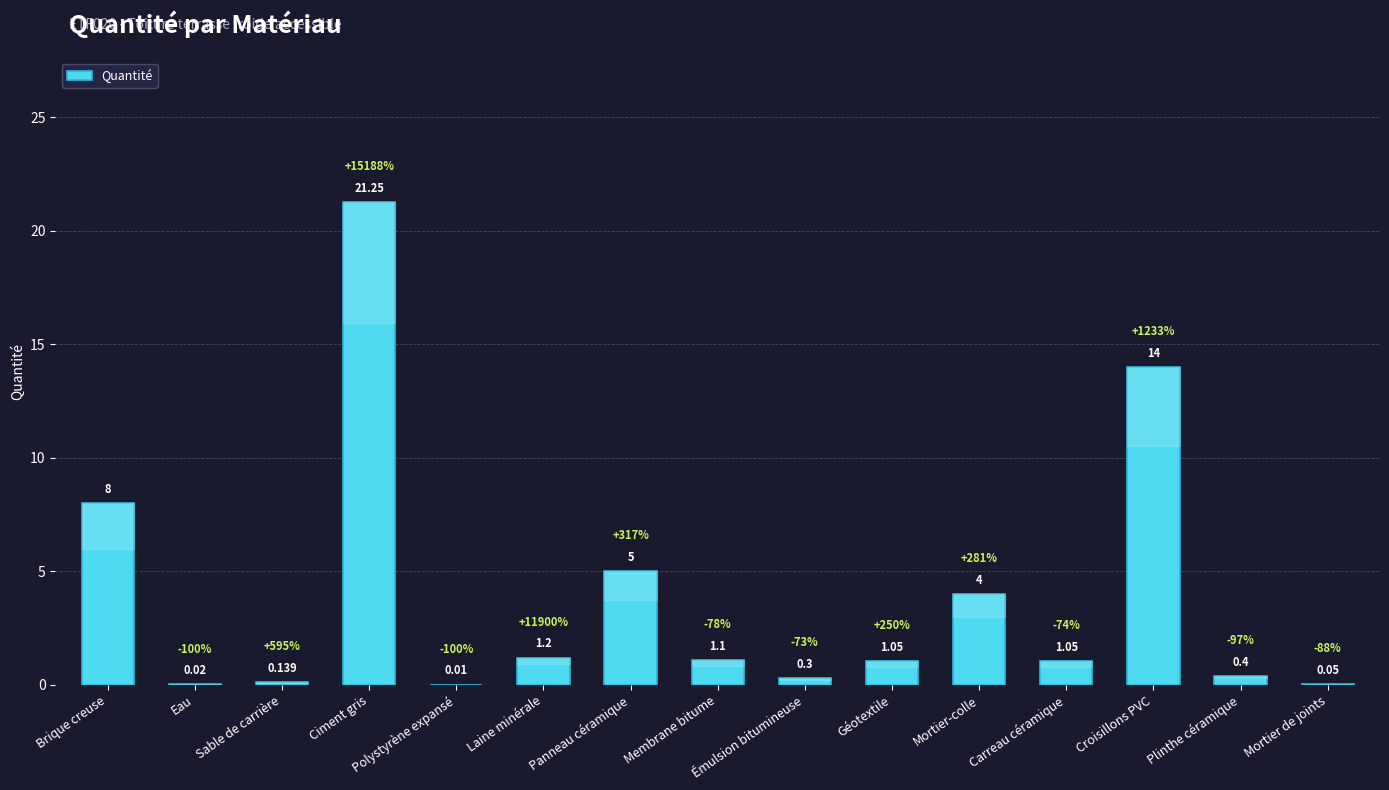

Which category has the highest value across all series?

Ciment gris